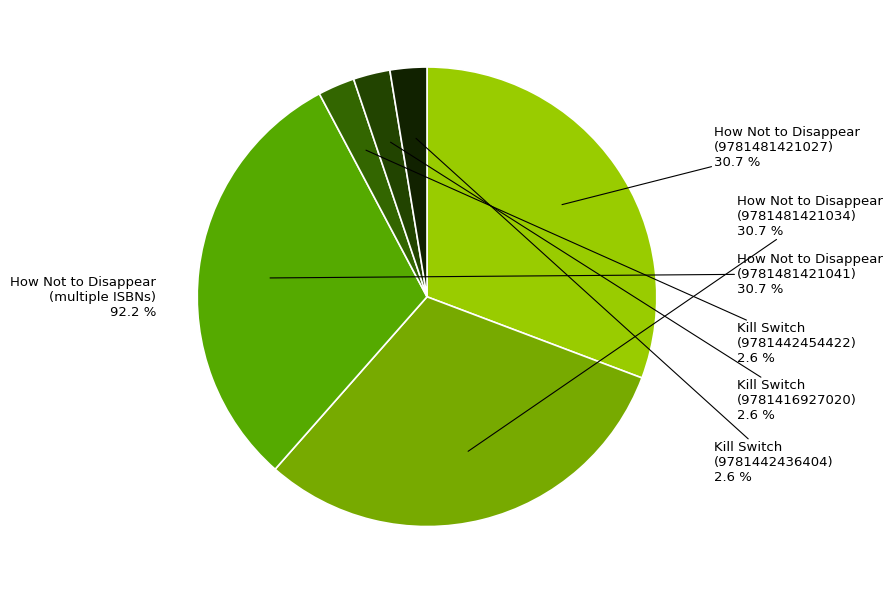

What is the total percentage of How Not to Disappear
(9781481421041) and Kill Switch
(9781416927020)?

33.3%